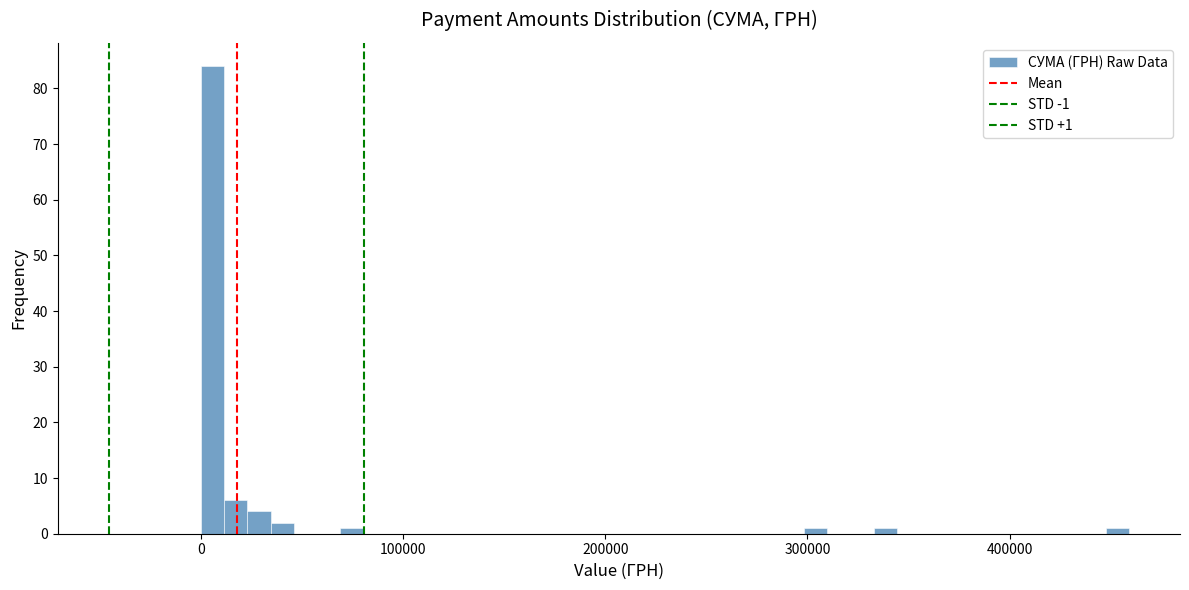

Around what value on the x-axis is the tallest bar? Give the approximate position of its centre, as read against the axis.

10000